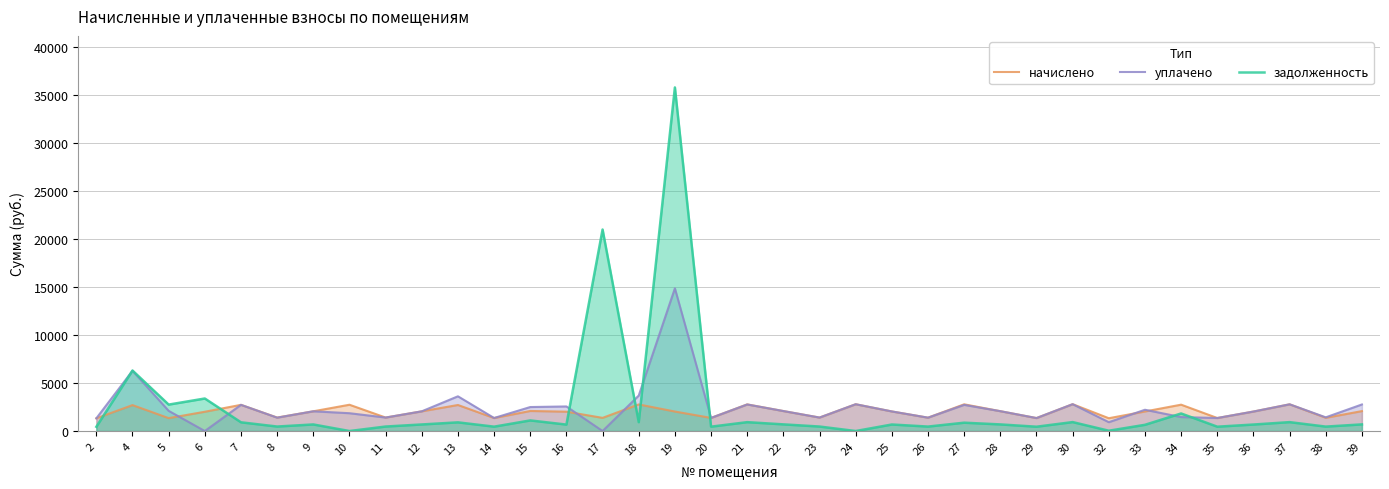

What is the value of the начислено point at the 19th from the left?

2776.3